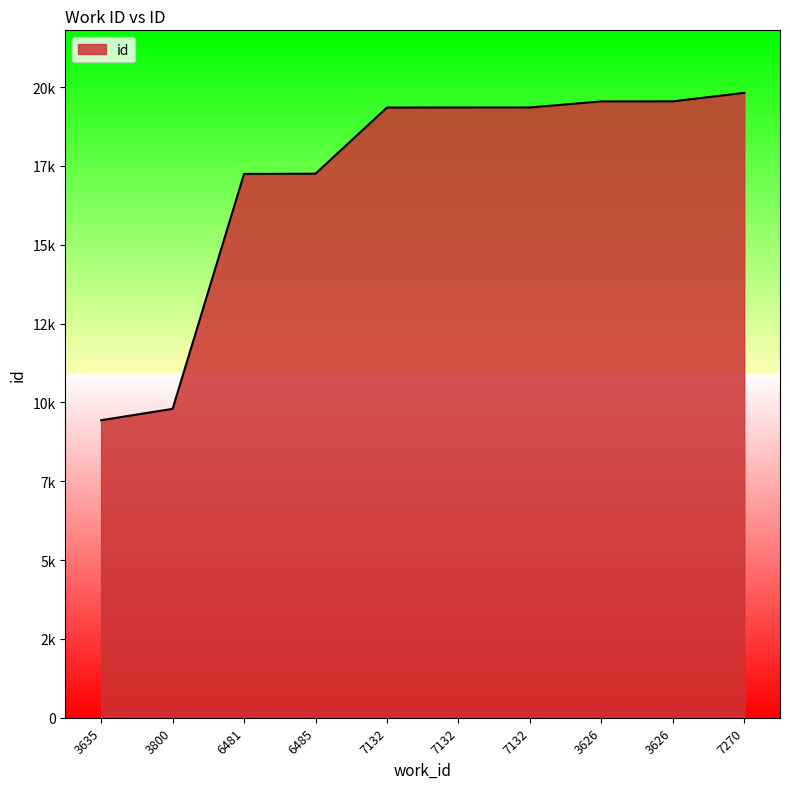

True or false: the data shows 28380 at 7270.

False